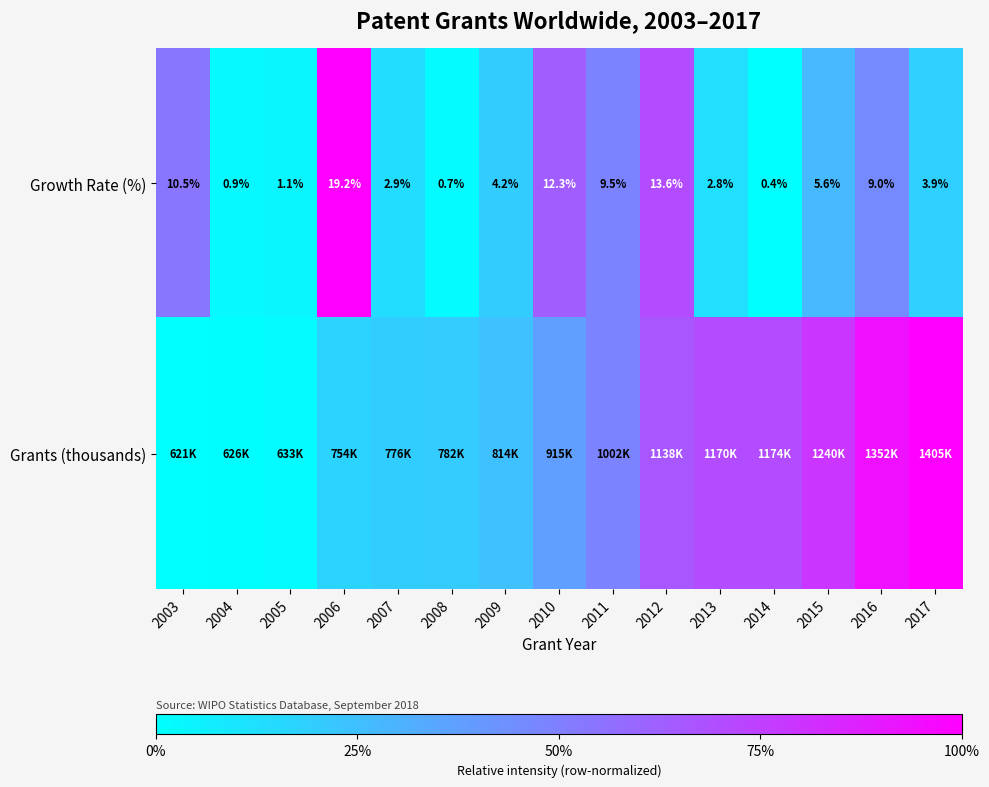

Is it true that Growth Rate (%) equals 0.1 at 2015?

False